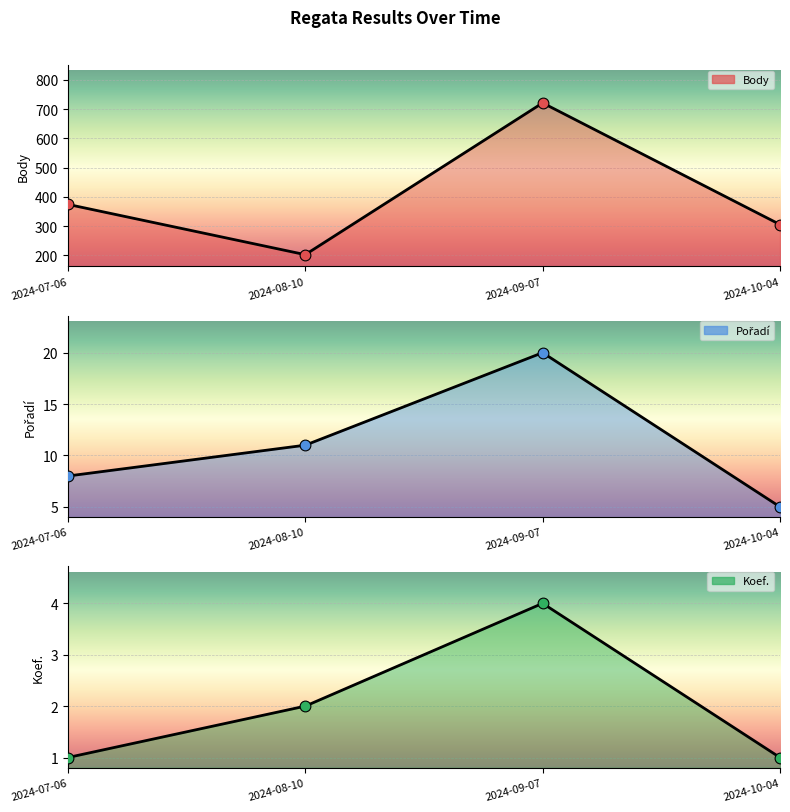

Which series contains the highest Y value?

Body